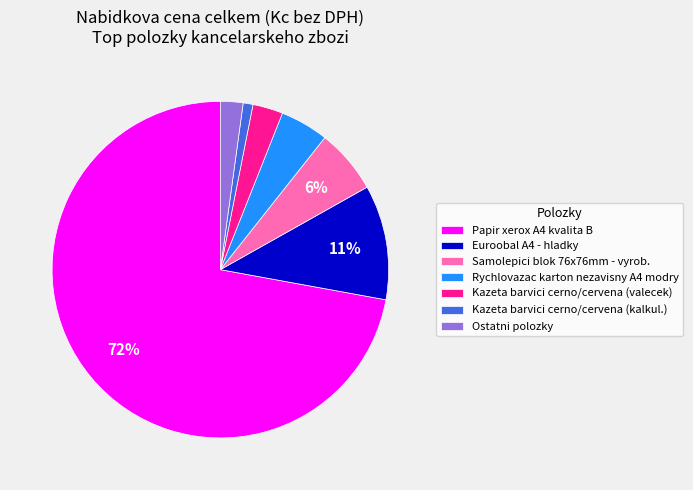

What is the smallest slice in the pie chart?

Kazeta barvici cerno/cervena (kalkul.)